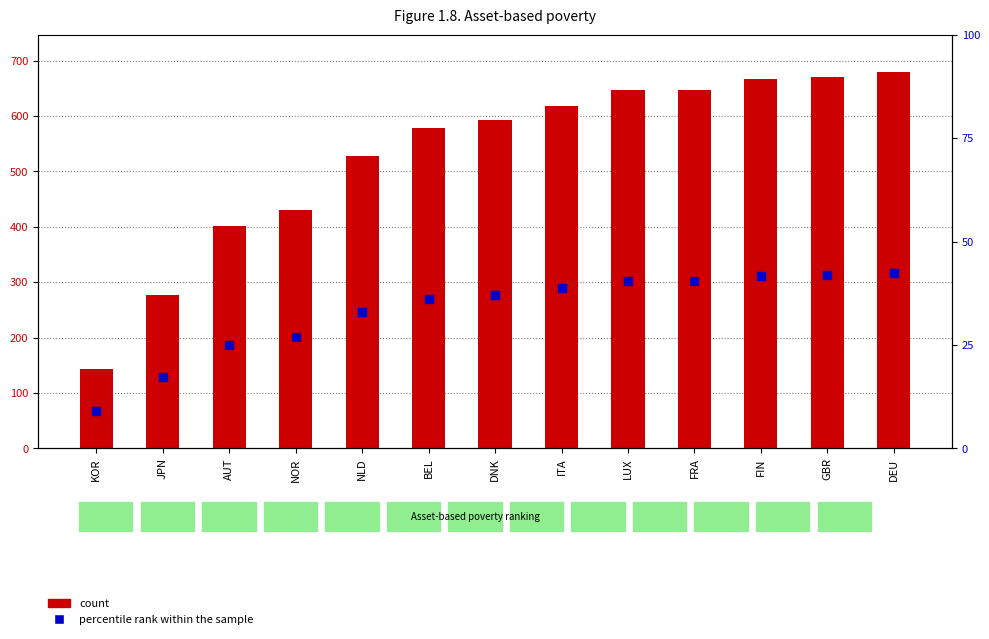

At which category is the sum across all series the highest?

DEU